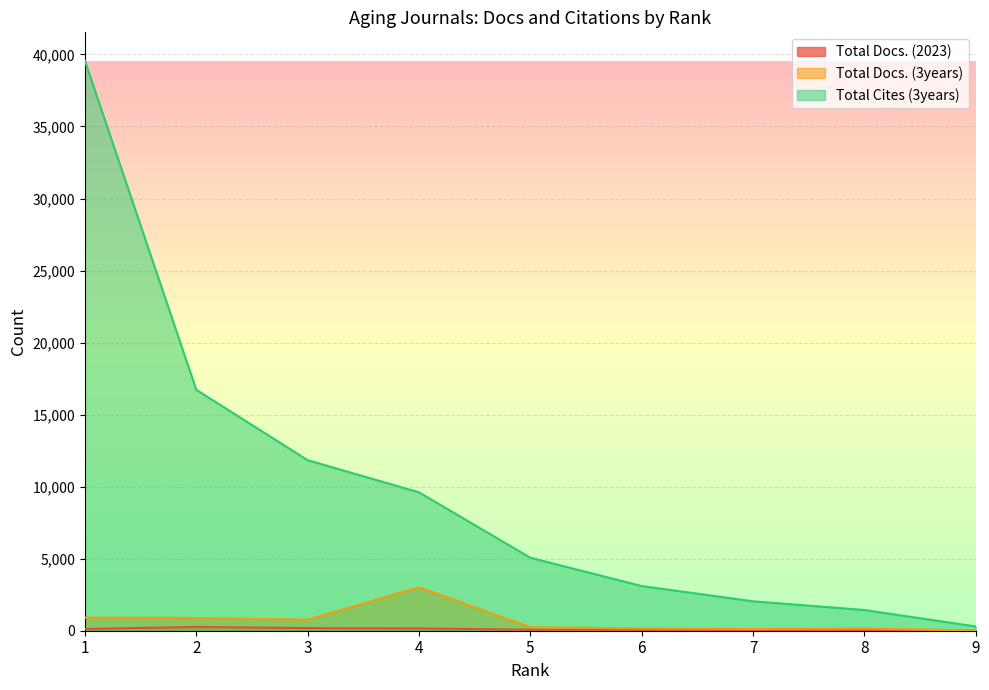

The value of Total Docs. (3years) at 7 is 70. True or false?

False